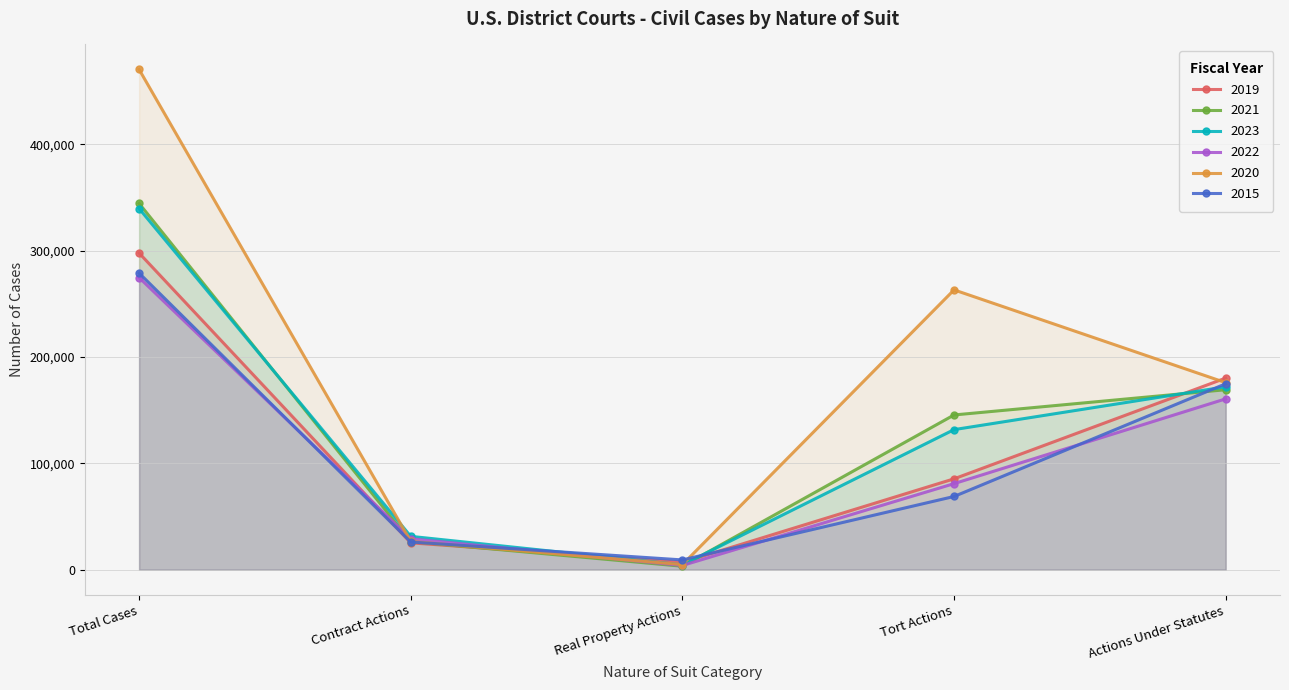

How many interior local peaks does the 2020 series have?

1